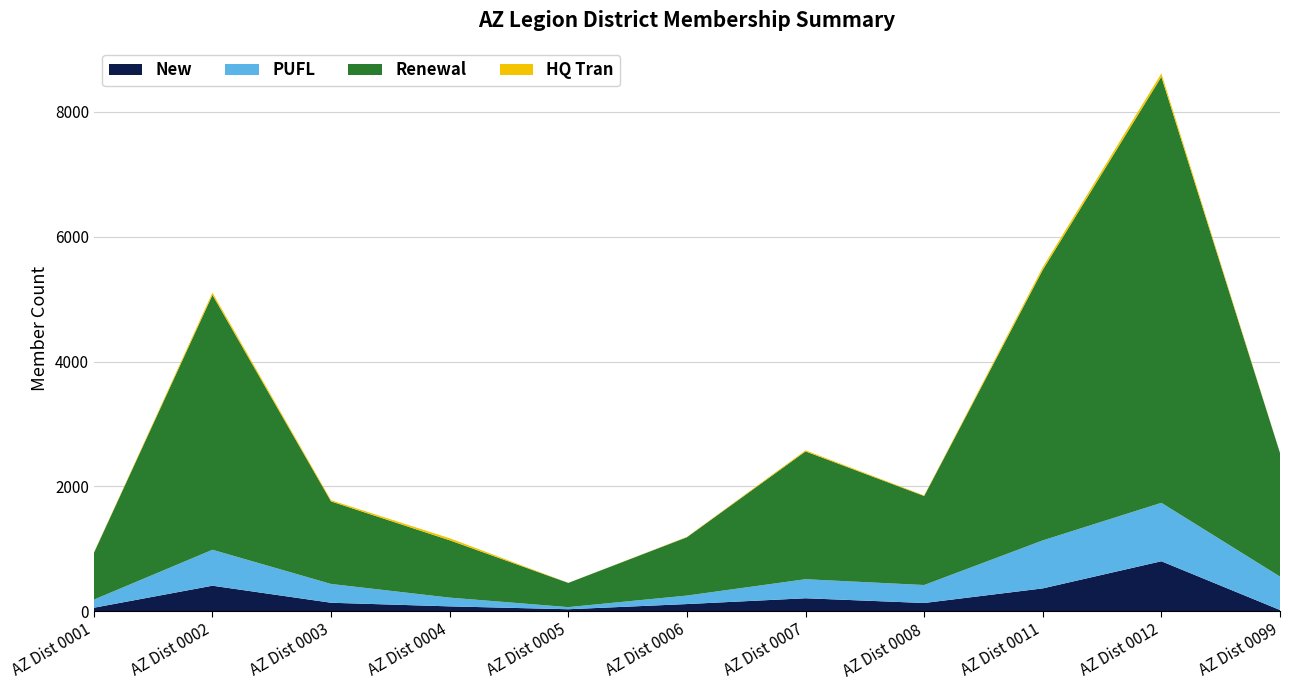

Reading right to left, list all the values displayed in this chart.

New: 21	802	367	133	209	116	33	79	137	410	57
PUFL: 535	936	769	288	305	136	34	140	301	576	130
Renewal: 1981	6826	4335	1427	2048	935	388	919	1323	4083	748
HQ Tran: 0	55	42	9	17	5	1	33	19	37	5